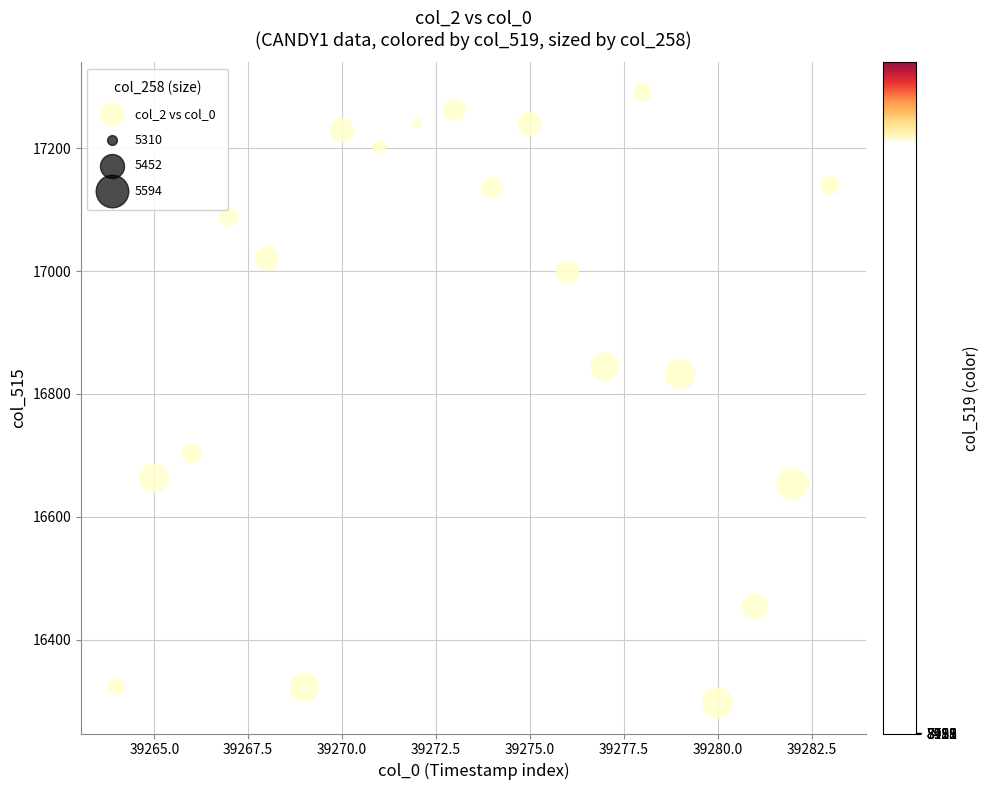

What is the range of X values (max minus min)?

19